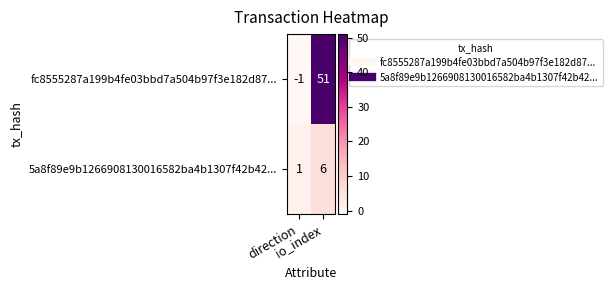

What is the difference between the highest and lowest values at io_index?

45